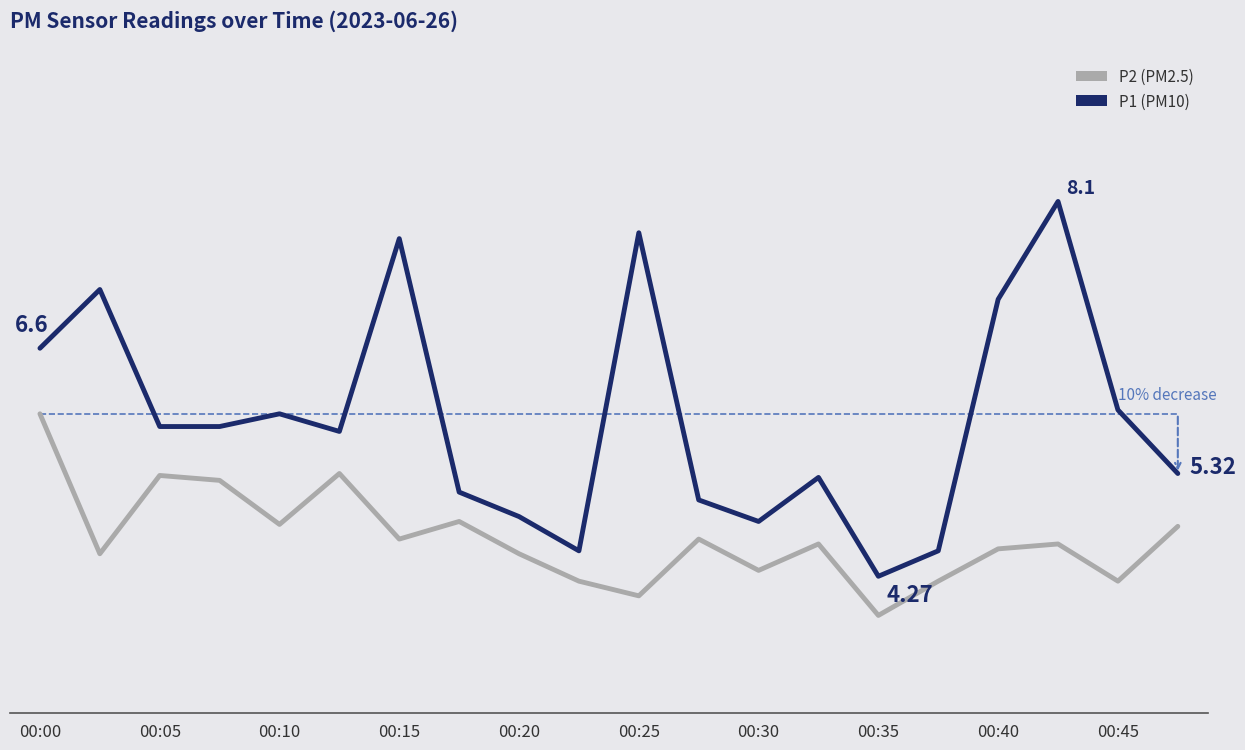

What is the smallest value displayed?

3.9